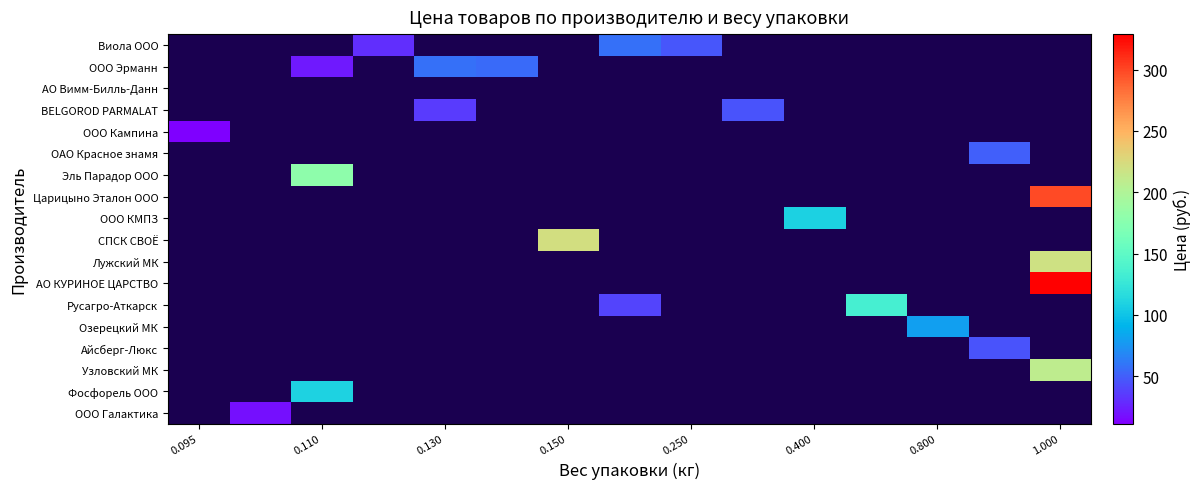

Between 0.150 and 0.250, which is larger?

0.250